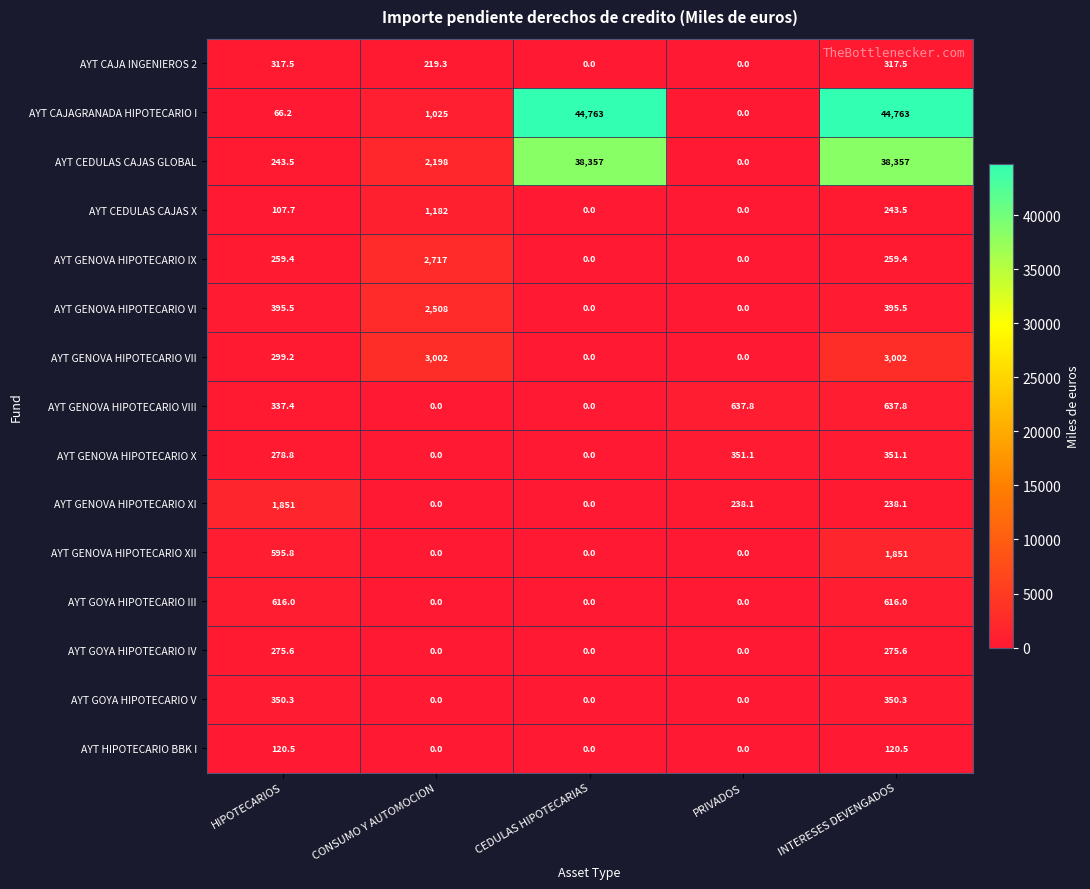

What is the difference between the maximum and minimum values in the AYT GENOVA HIPOTECARIO IX series?

2717.0